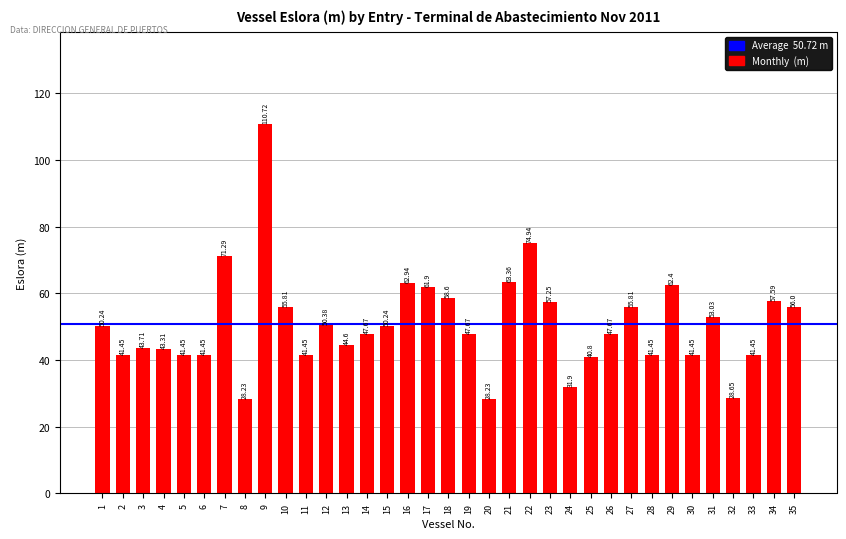

What is the change in value from 12 to 18?

+8.2